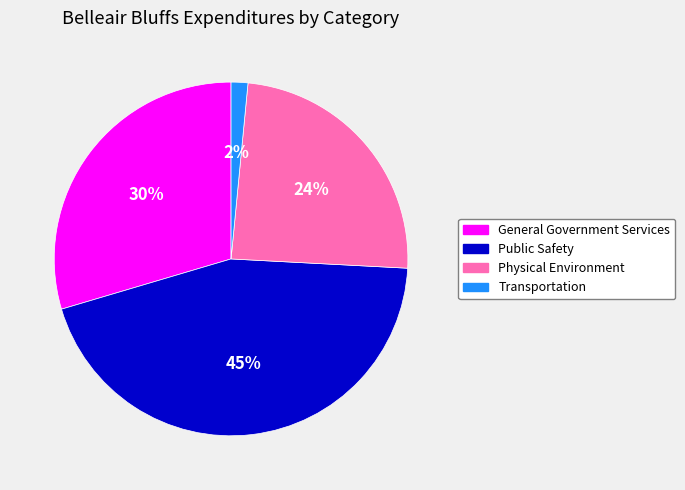

Count the number of slices in the pie.

4